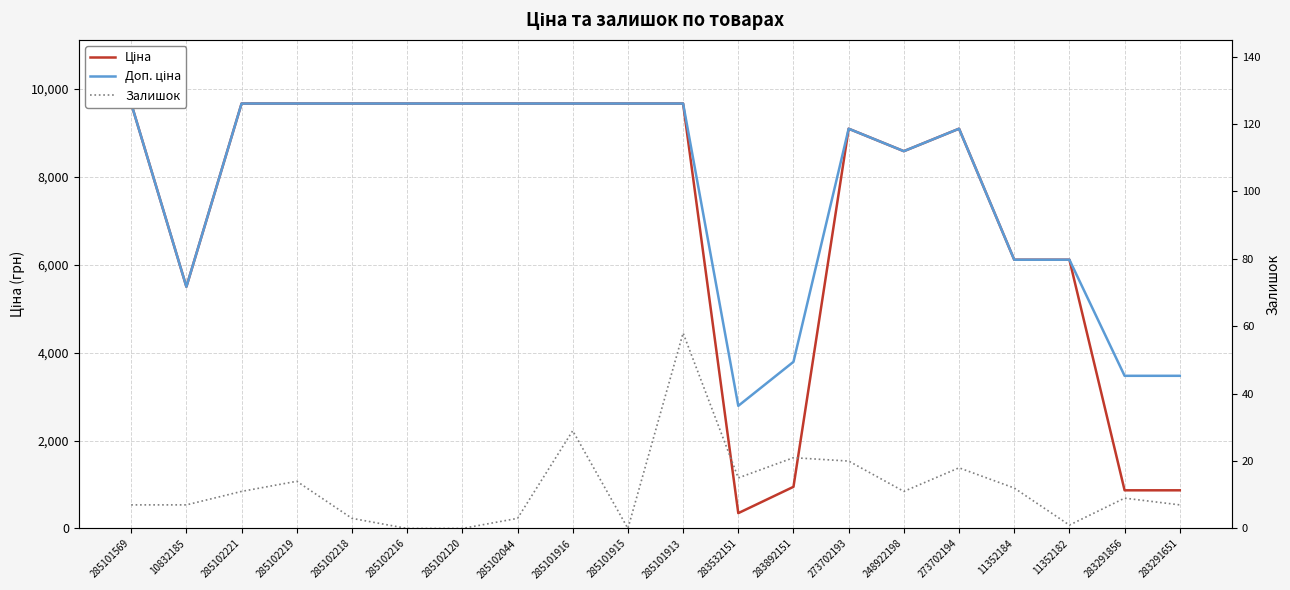

True or false: Залишок has more than 0 points higher than both neighbors.

True